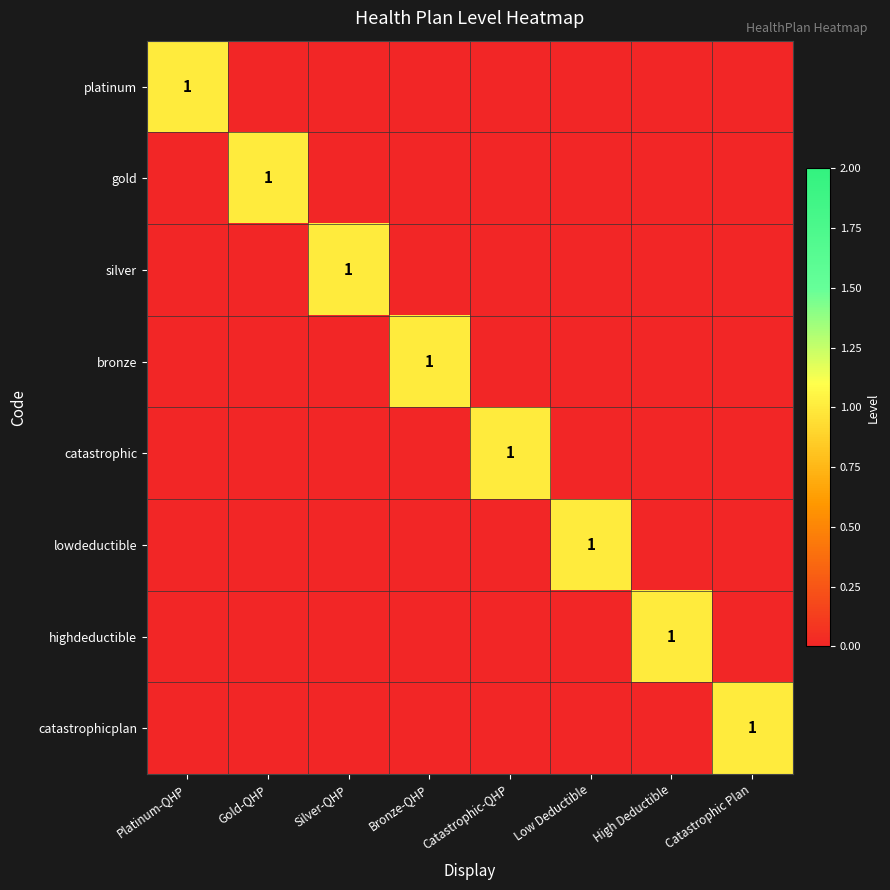

What is the spread (max minus min) of values at Low Deductible?

1